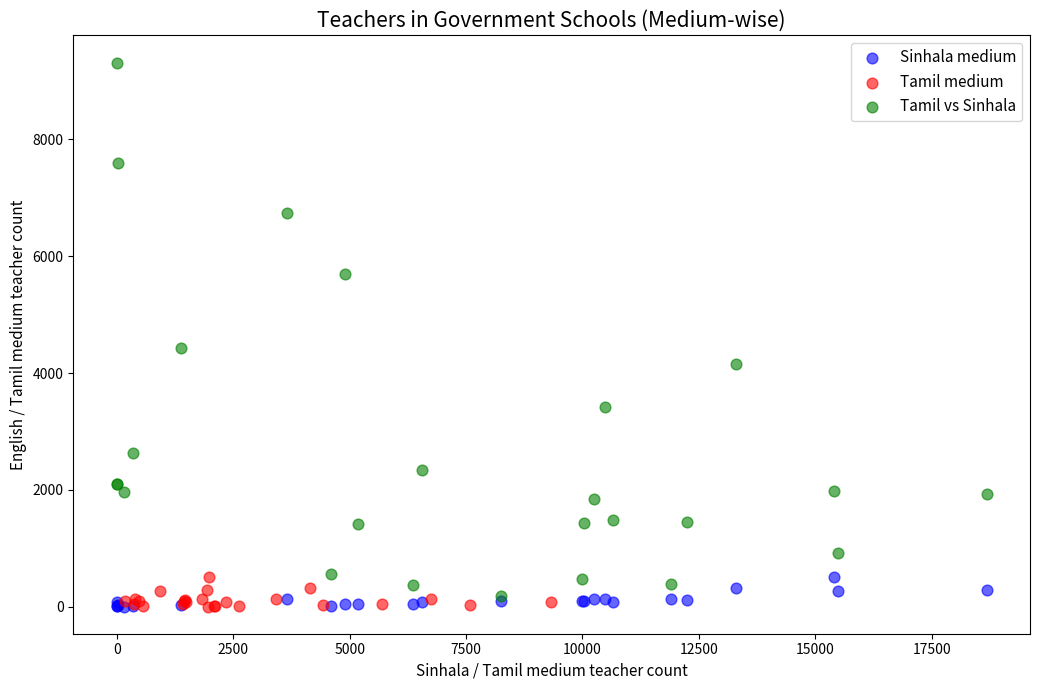

Which series contains the highest Y value?

Tamil vs Sinhala